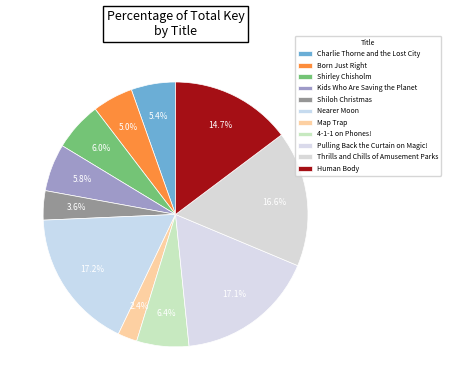

Is it true that Kids Who Are Saving the Planet is 6% of the pie?

True